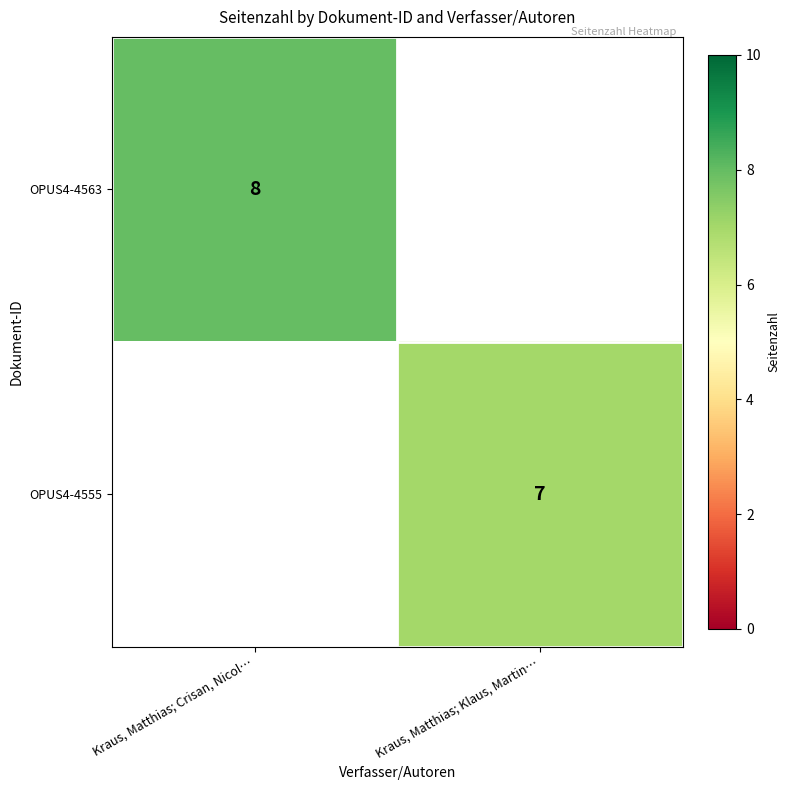

Is the value of OPUS4-4555 at Kraus, Matthias; Klaus, Martin… greater than the value of OPUS4-4563 at Kraus, Matthias; Crisan, Nicol…?

No